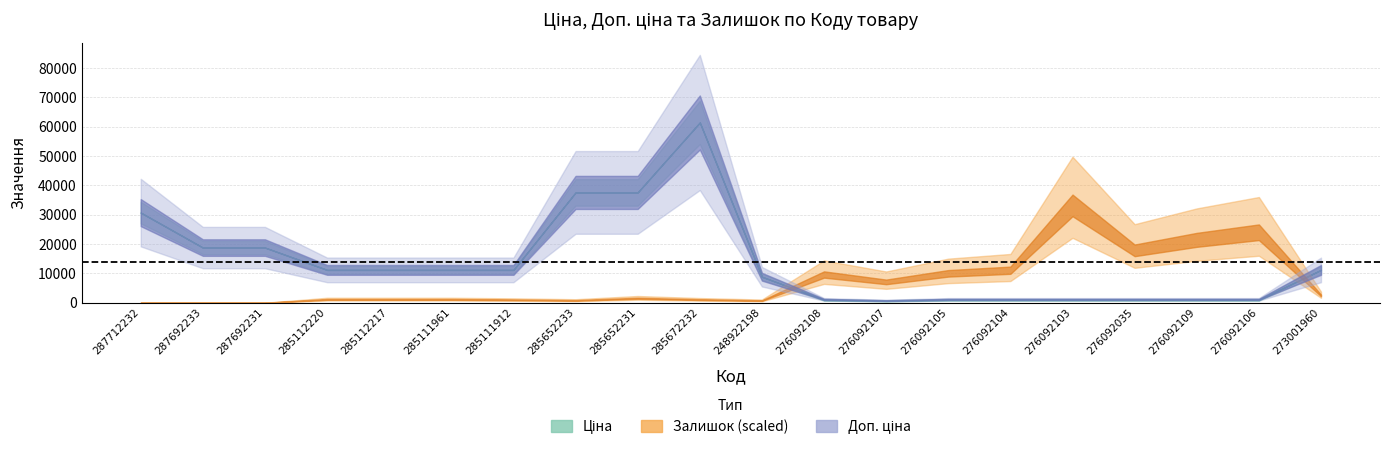

Read the Ціна value at 276092107.

551.5